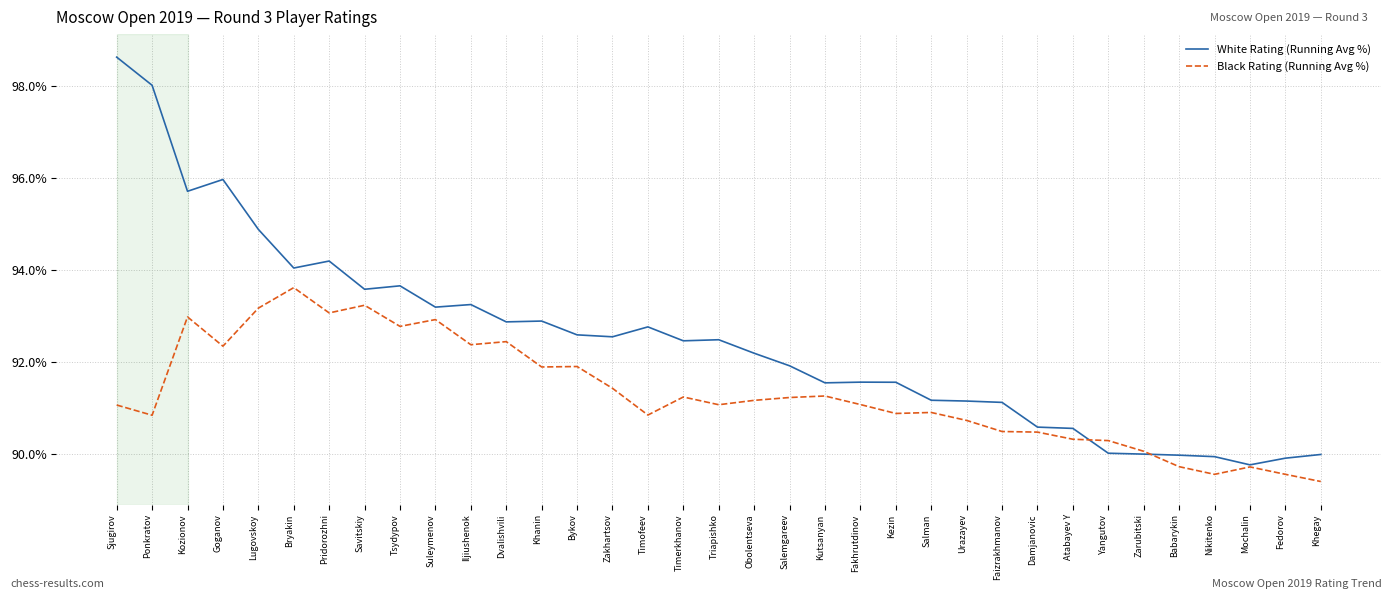

What position from the right is Ponkratov?

34